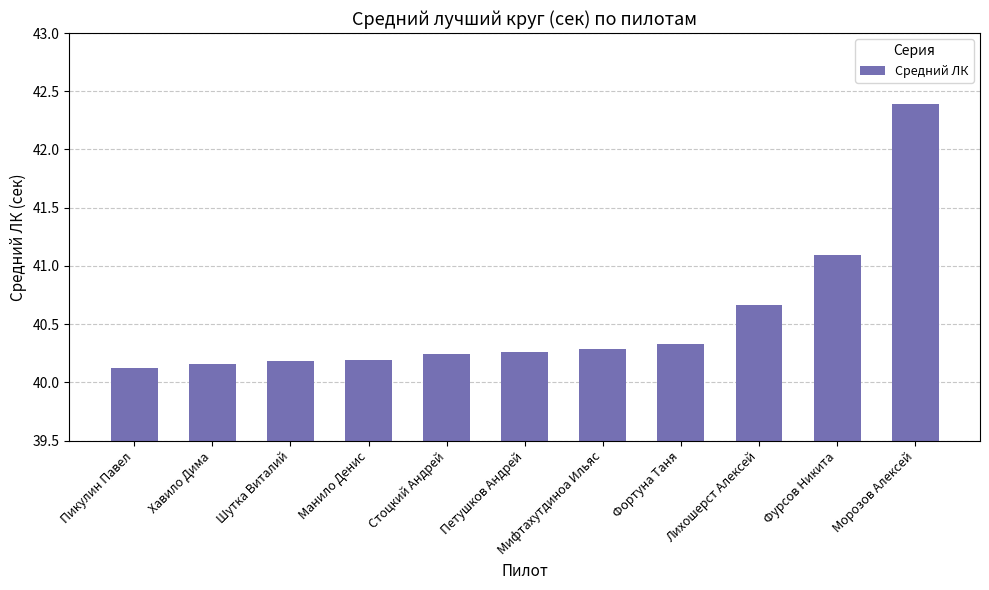

What is the approximate value at Пикулин Павел?

40.1